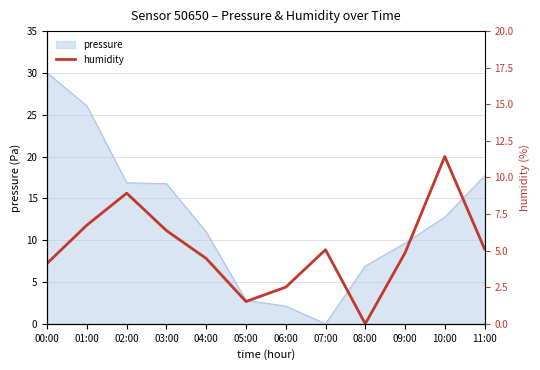

How many lines are shown in the chart?

1